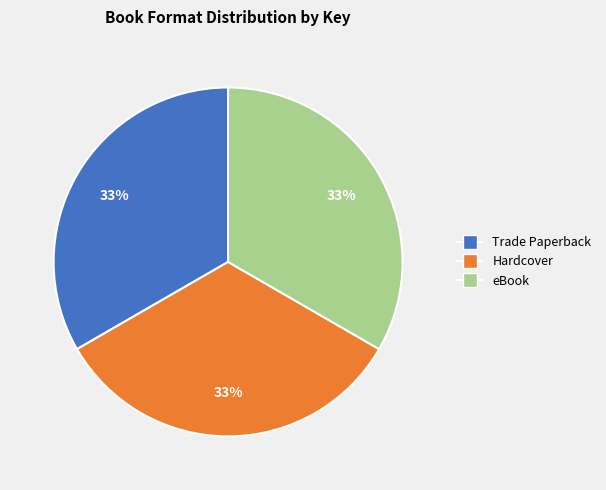

Does any single category account for the majority?

No